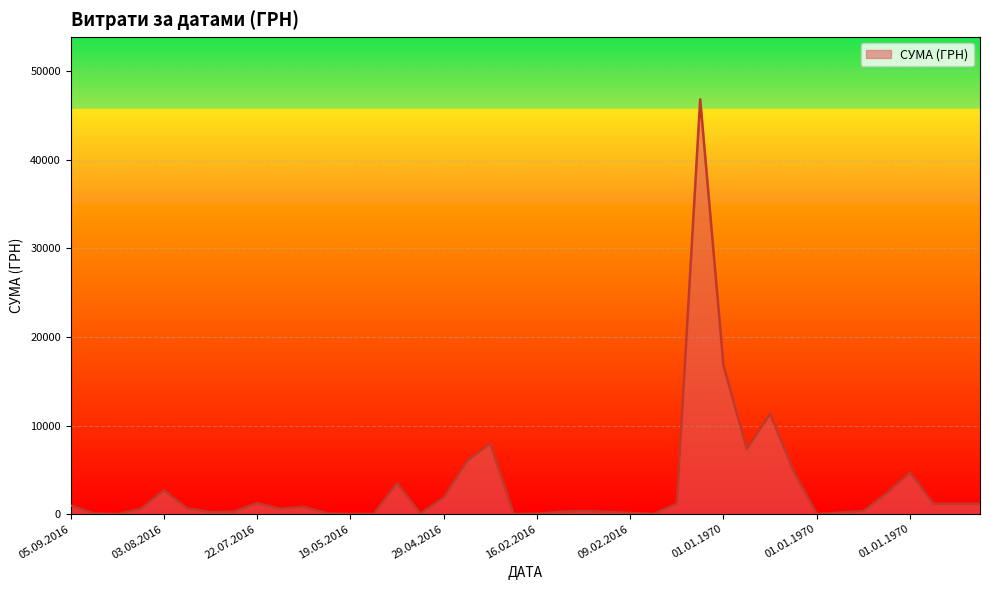

What is the difference between the maximum and minimum values?

46832.7